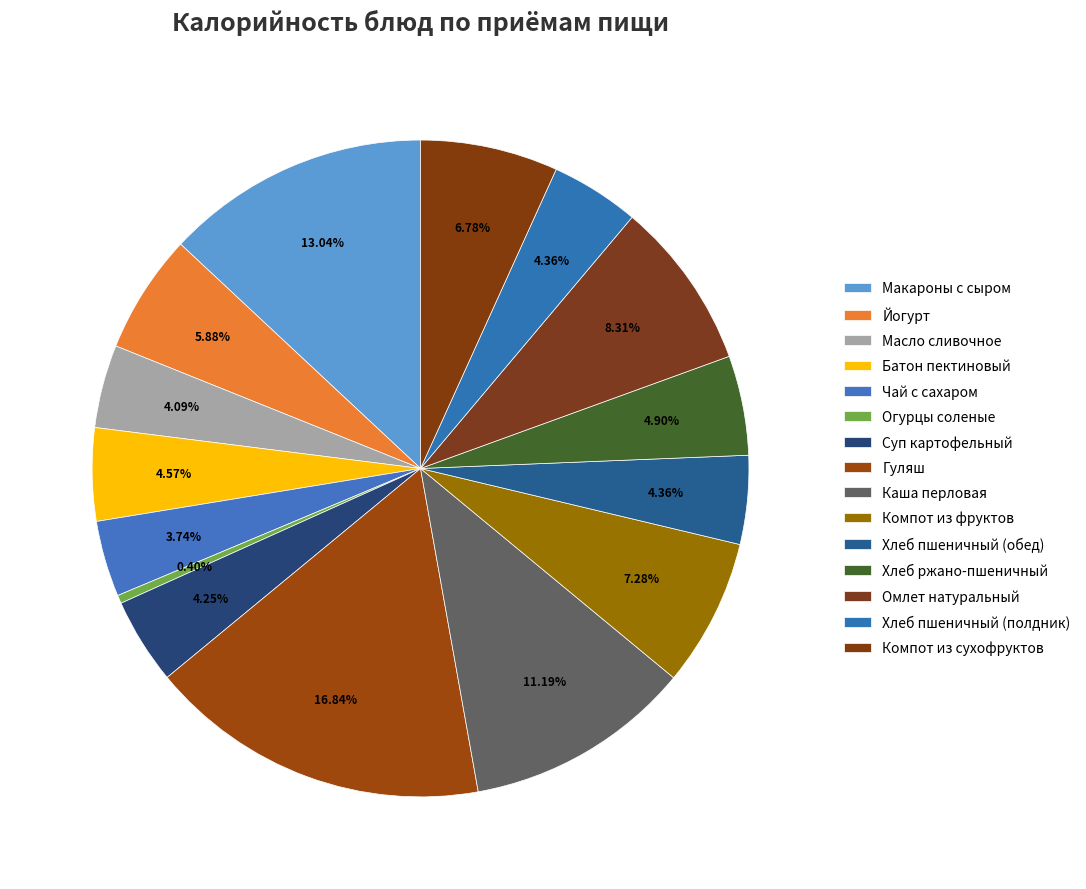

How many segments does this pie chart have?

15